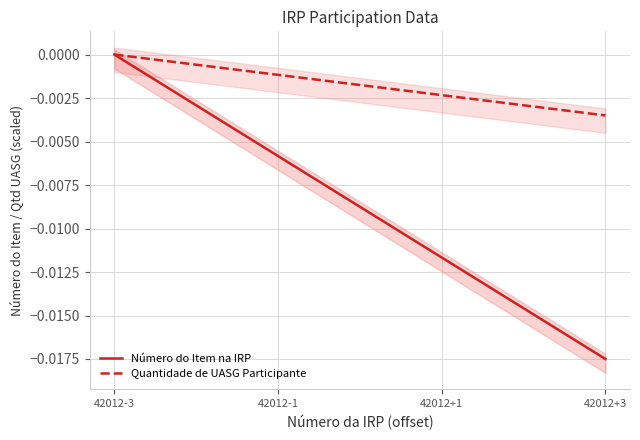

True or false: Quantidade de UASG Participante has a value of -0.0 at 42012+3.

False